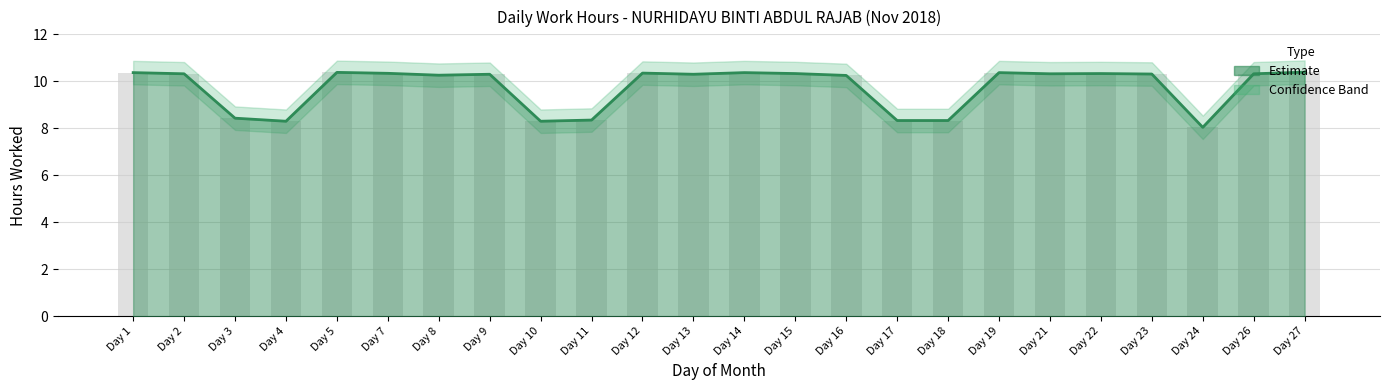

At how many categories does at least one series exceed 8?

24